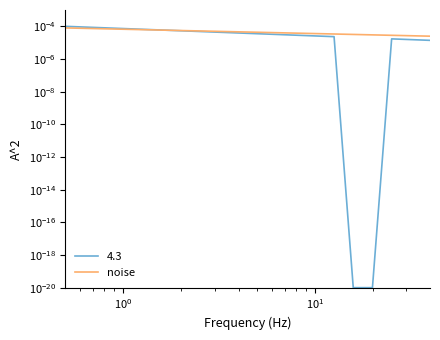

What position from the left is 13?

14